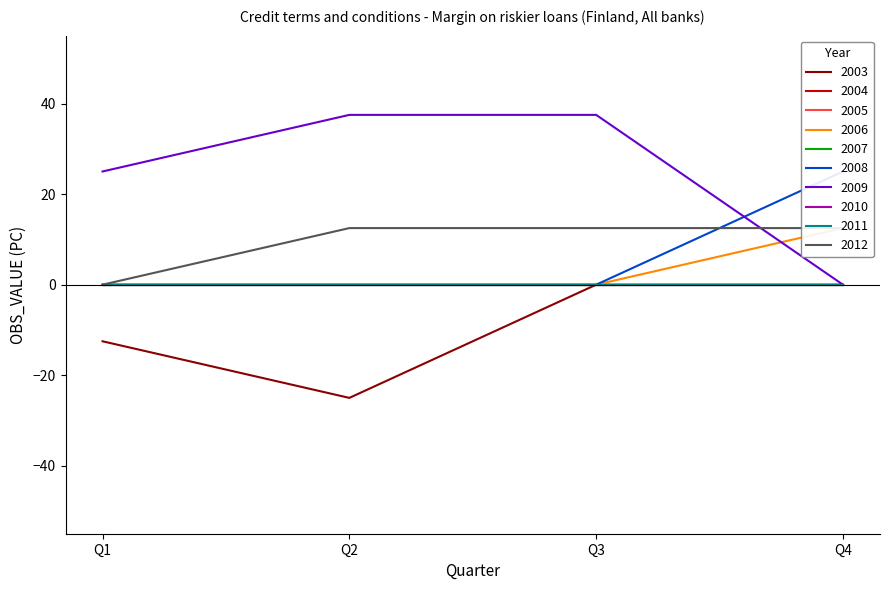

True or false: 2009 and 2012 intersect in this chart.

True